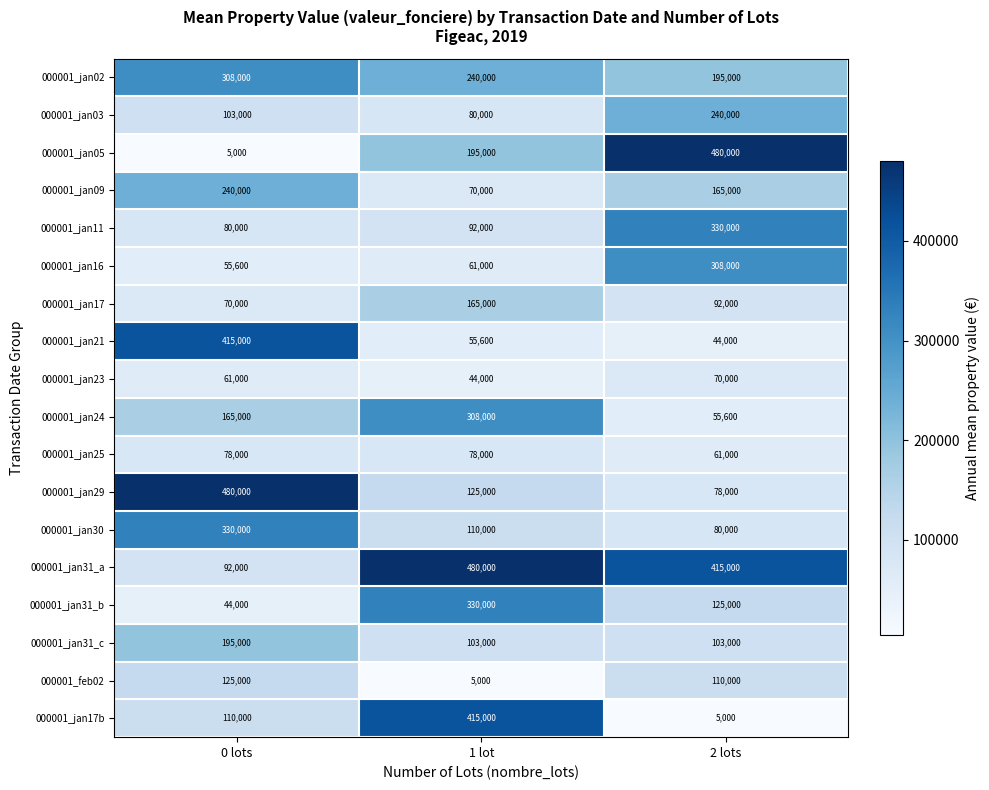

Which series has the largest total across all categories?

000001_jan31_a